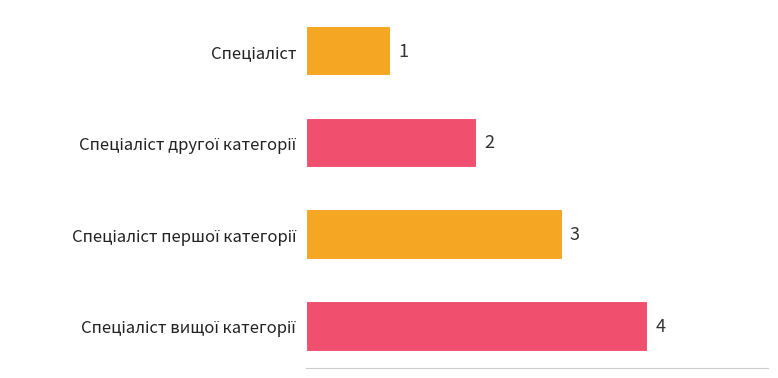

What is the difference between the second highest and second lowest values?

1